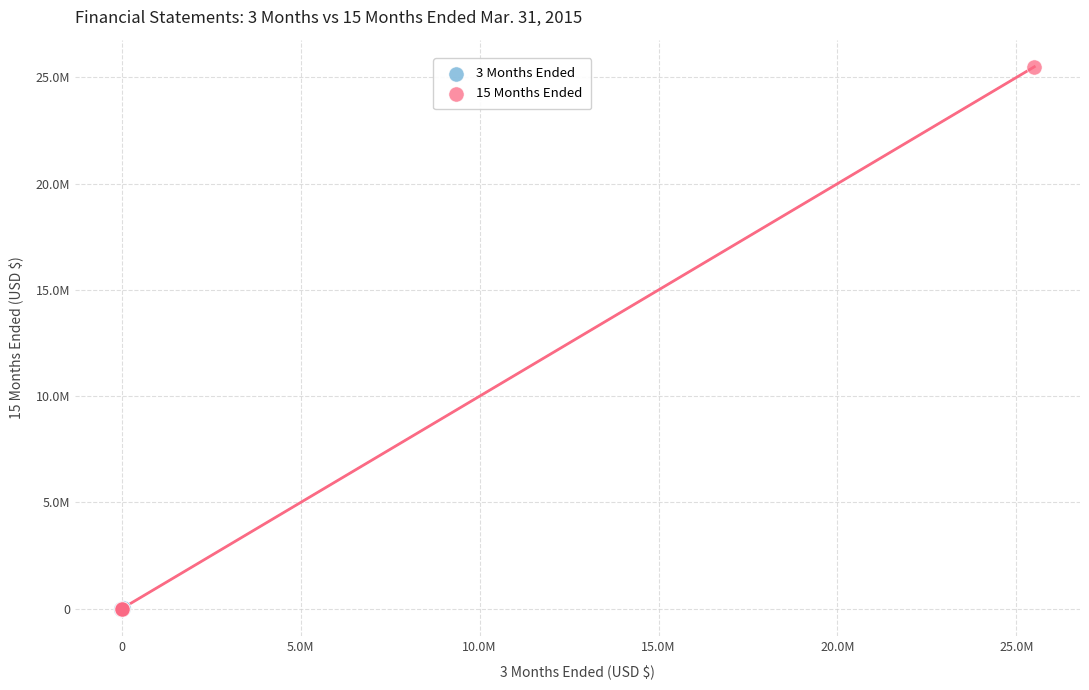

What are all the series names shown in the legend?

3 Months Ended, 15 Months Ended